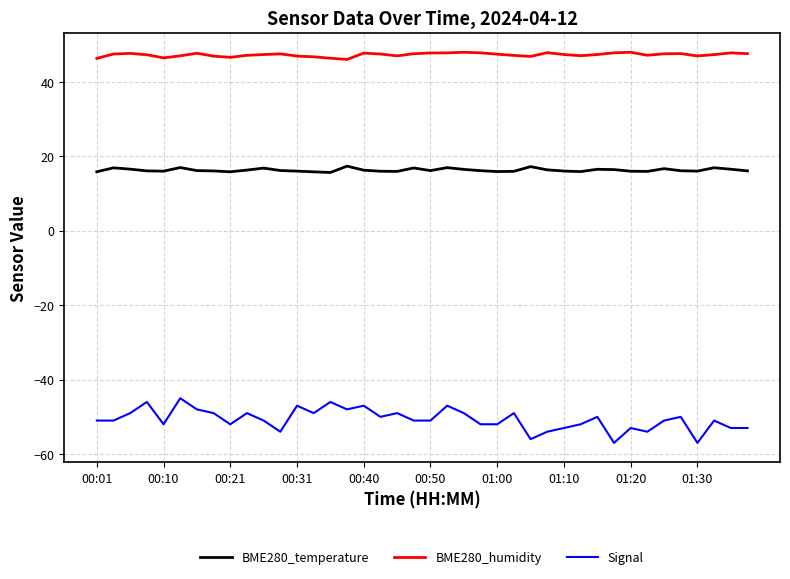

What are all the series names shown in the legend?

BME280_temperature, BME280_humidity, Signal